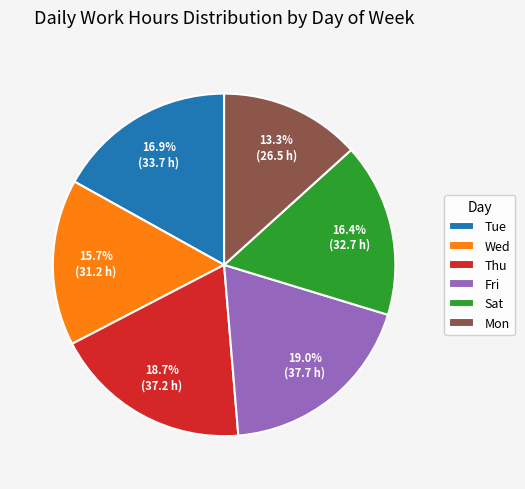

Which category has the smallest portion of the pie?

Mon